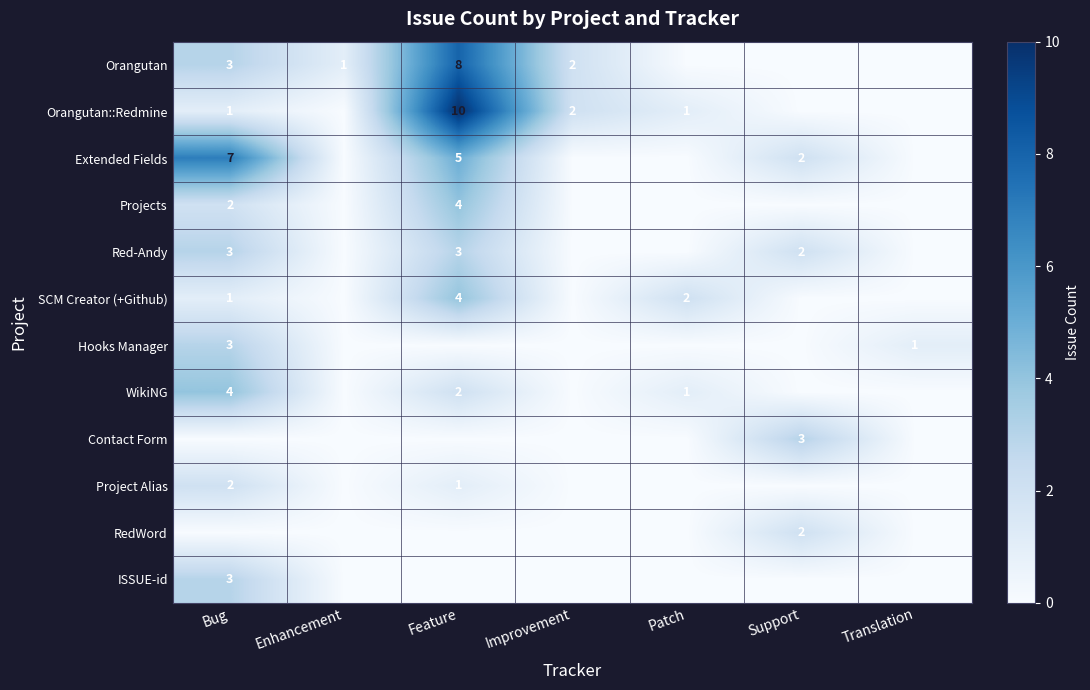

What is the sum of the WikiNG values at Bug and Patch?

5